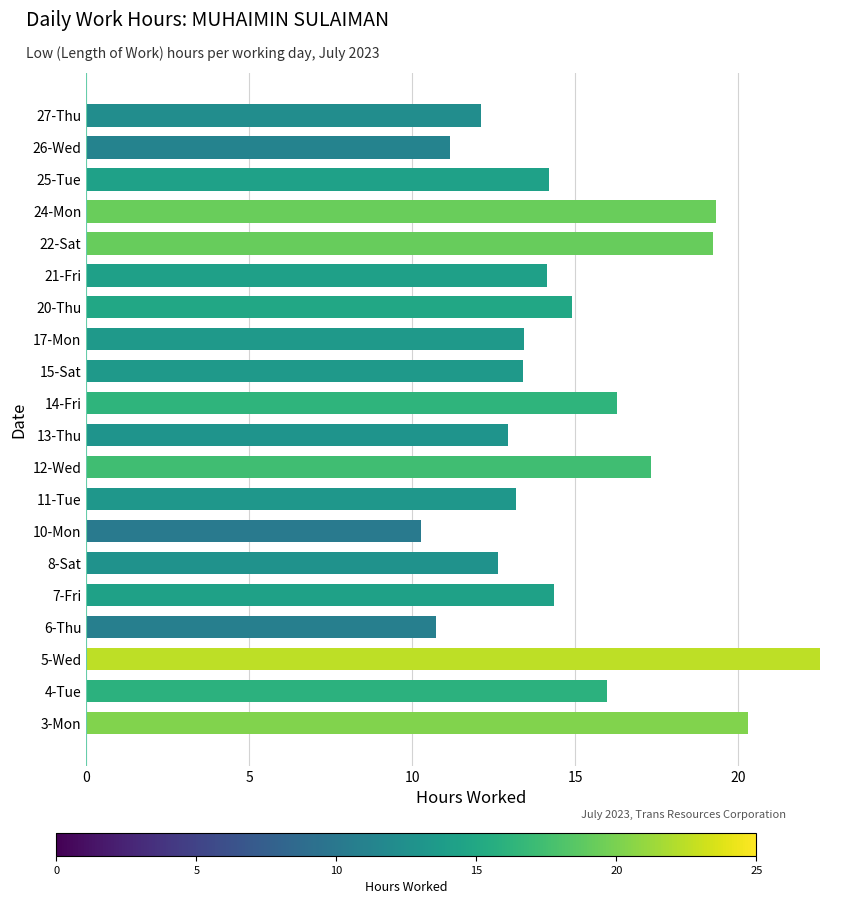

The chart shows a value of 11.1 at 26-Wed. True or false?

True